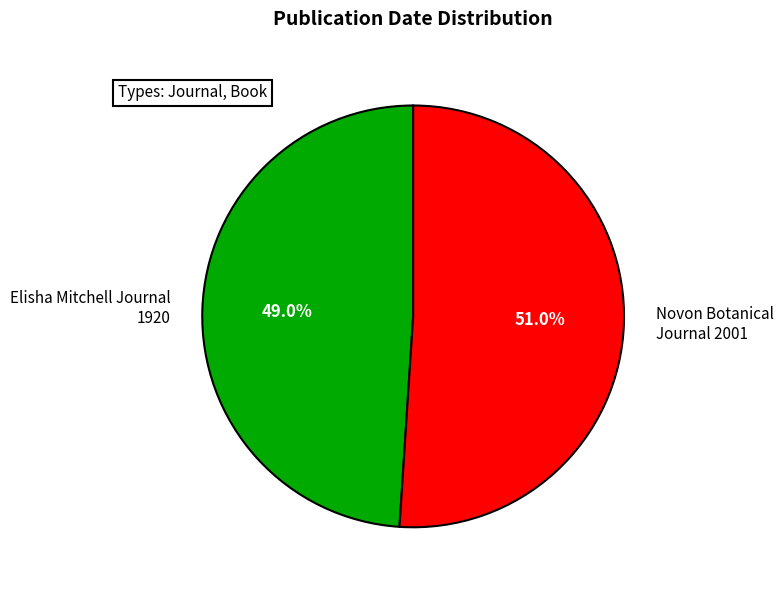

Does Elisha Mitchell Journal 1920 account for over 50% of the chart?

No